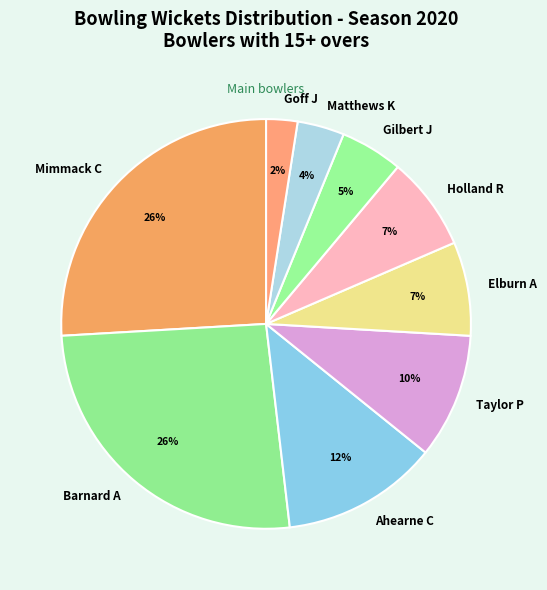

What percentage is the Holland R slice, to the nearest percent?

7%